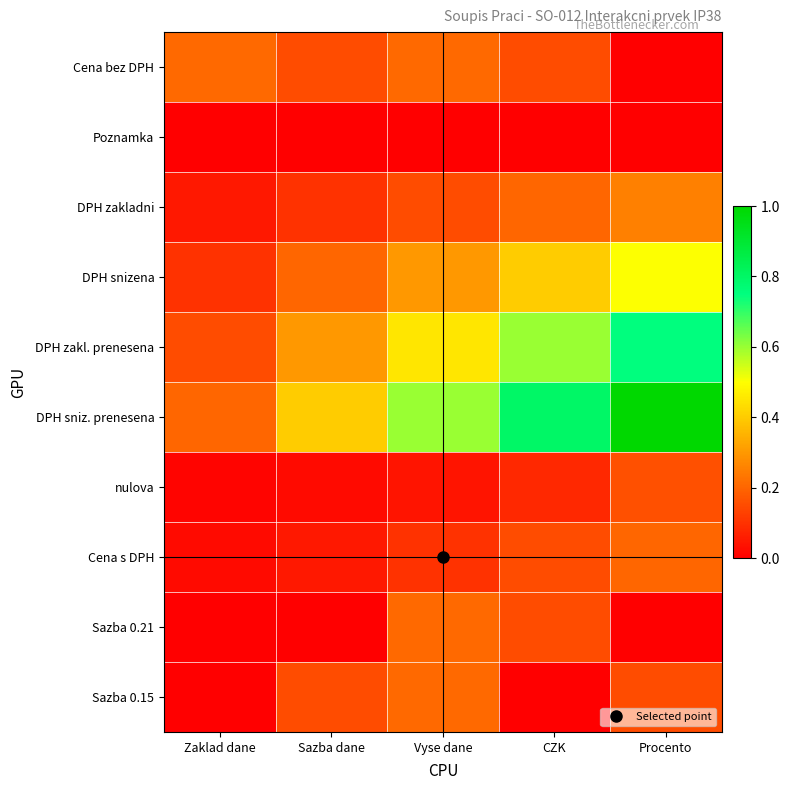

Which category has the highest value across all series?

Procento